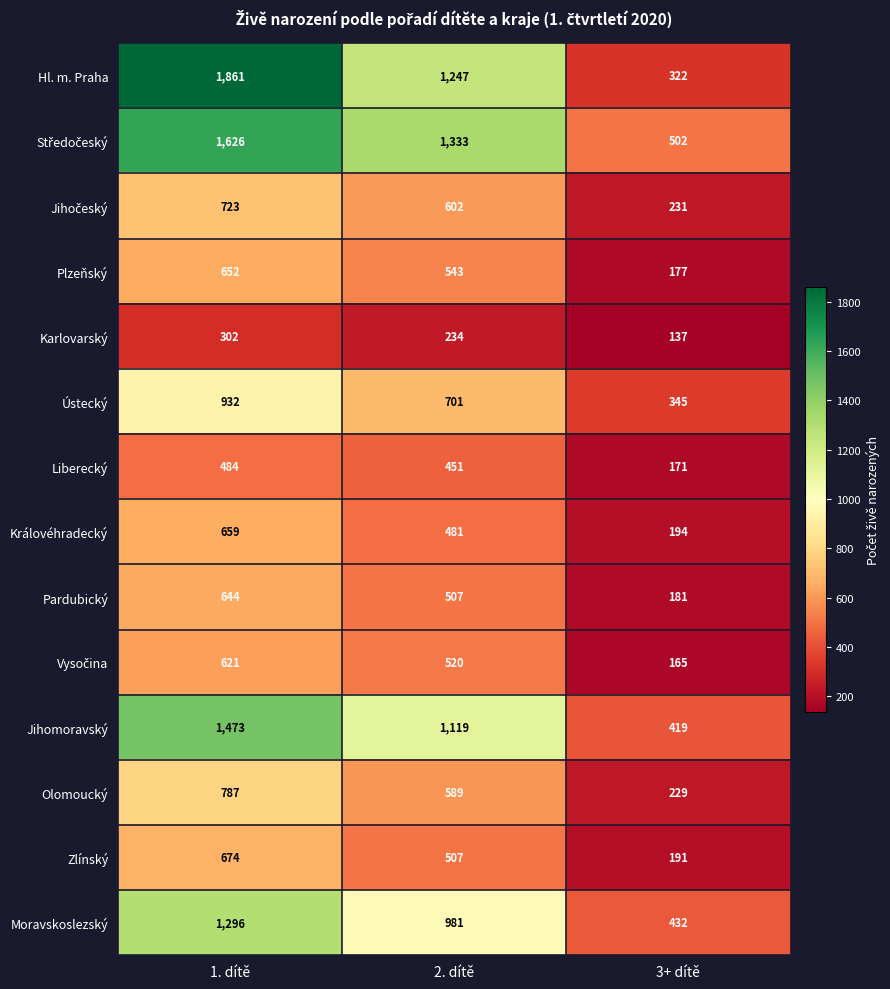

The value of Karlovarský at 3+ dítě is 49. True or false?

False